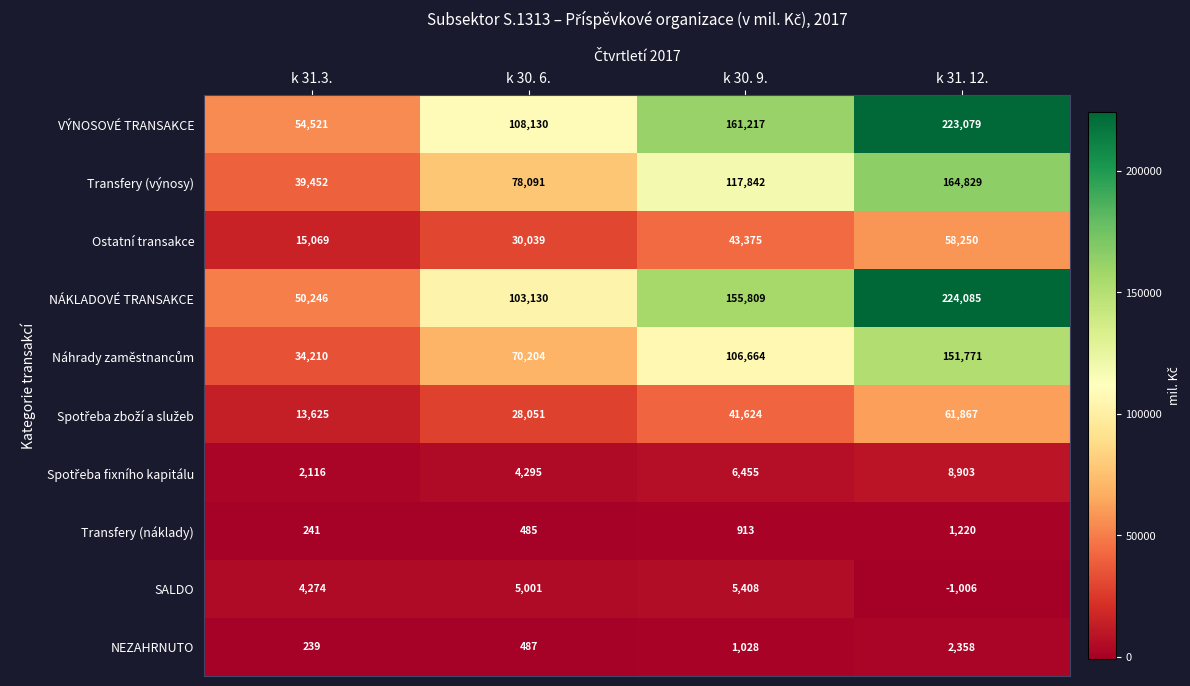

How many Transfery (náklady) values are between 485 and 1220?

3